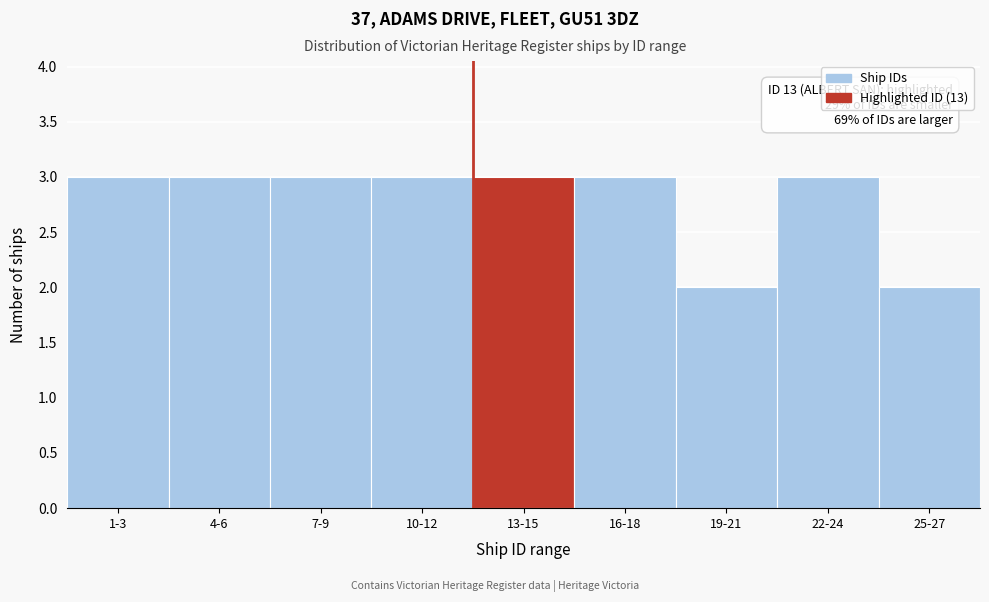

Reading left to right, what are all the values shown in this chart?

3	3	3	3	3	3	2	3	2